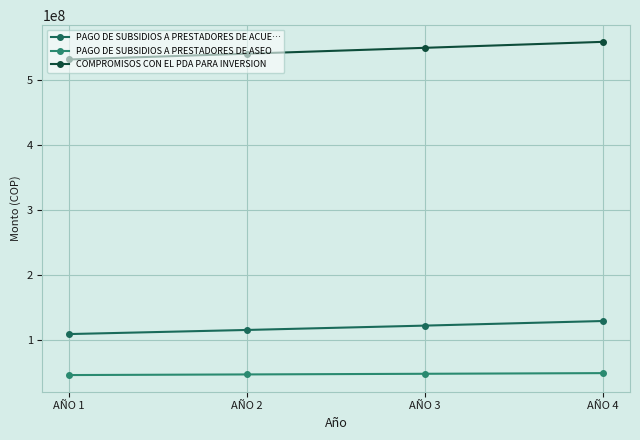

What is the average value of the PAGO DE SUBSIDIOS A PRESTADORES DE ASEO series?

47367214